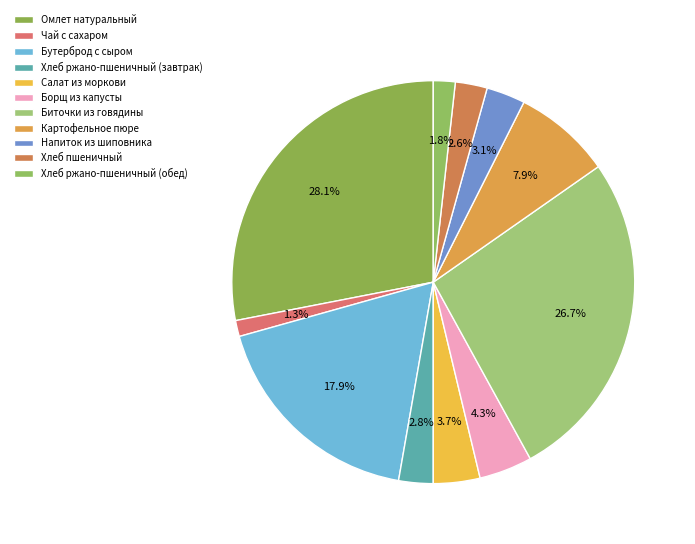

How many segments does this pie chart have?

11